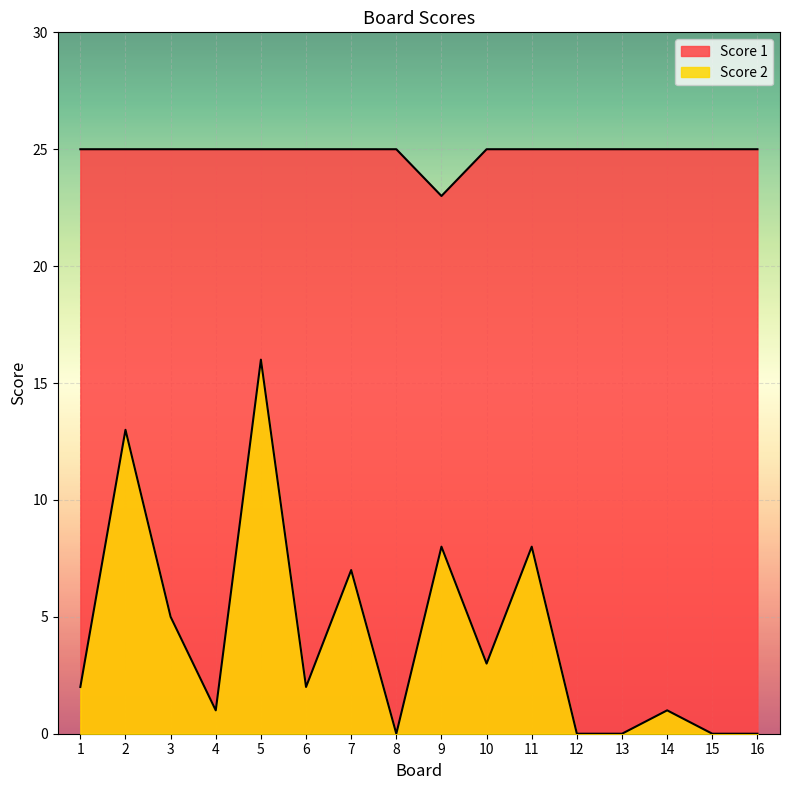

What is the greatest value displayed?

25